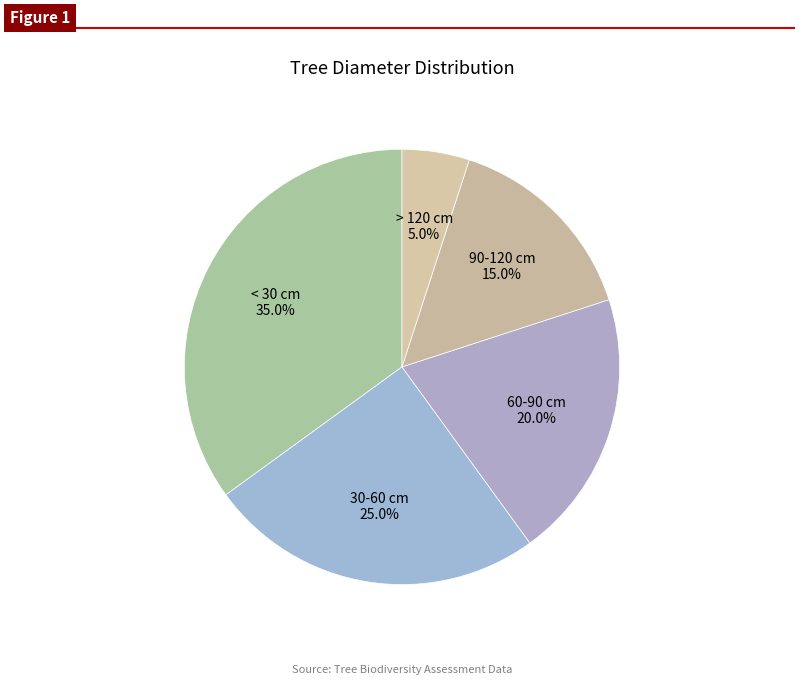

To the nearest percent, what is the average slice percentage?

20%